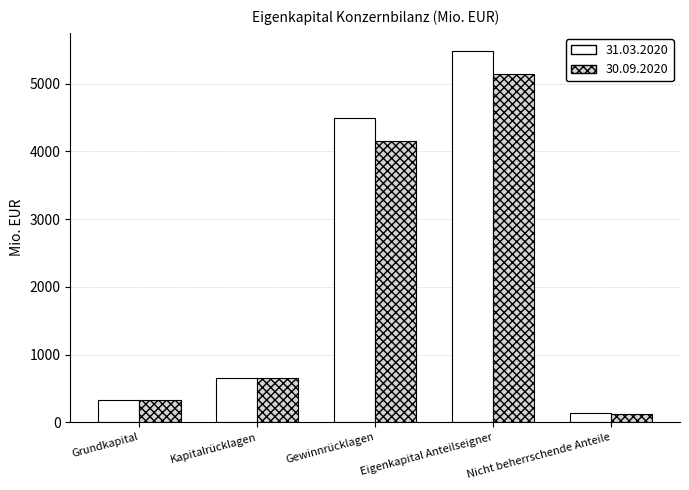

Is it true that 31.03.2020 equals 5478.2 at Eigenkapital Anteilseigner?

True